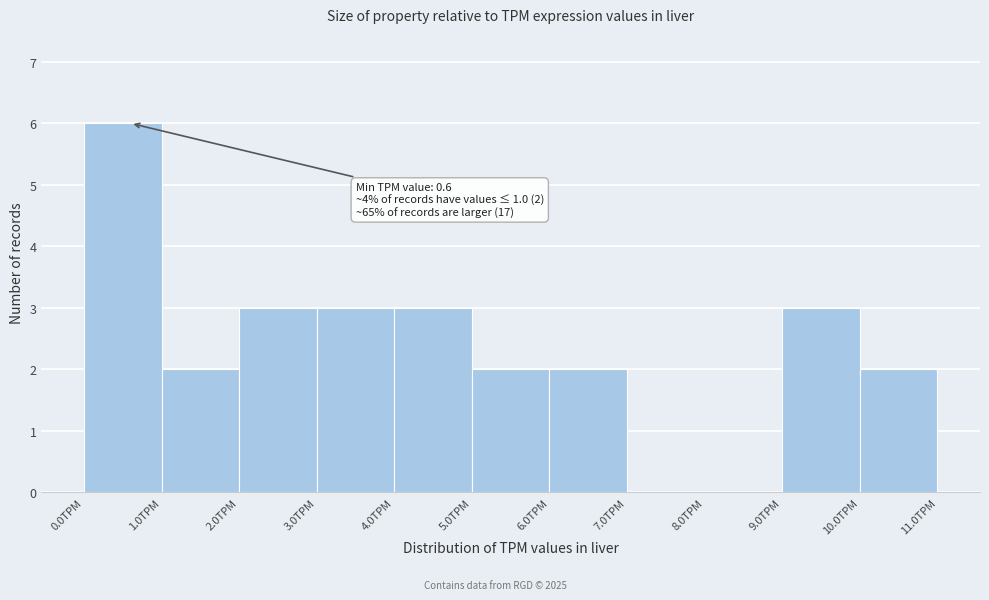

Over which range of the x-axis is the bar tallest?

0 to 1